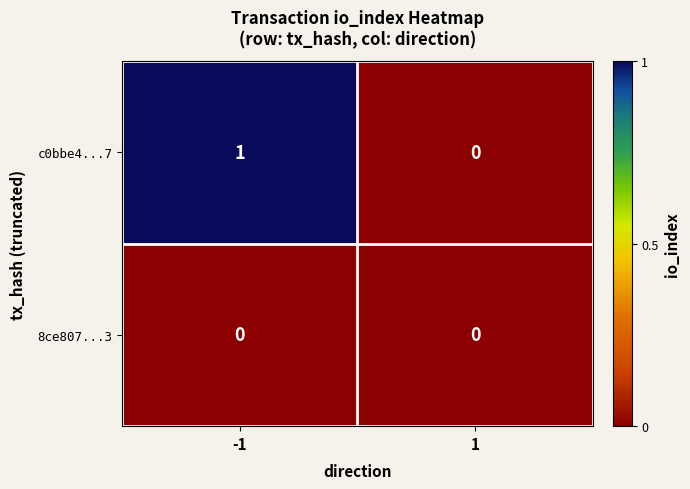

Between -1 and 1, which series saw the biggest shift?

c0bbe4...7